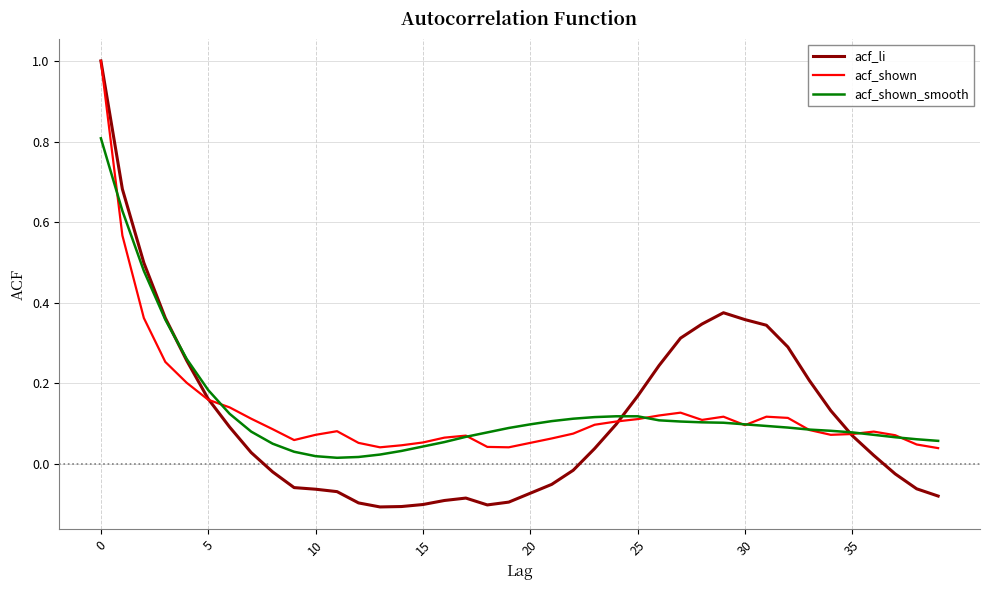

Which series has the largest range (max minus min)?

acf_li